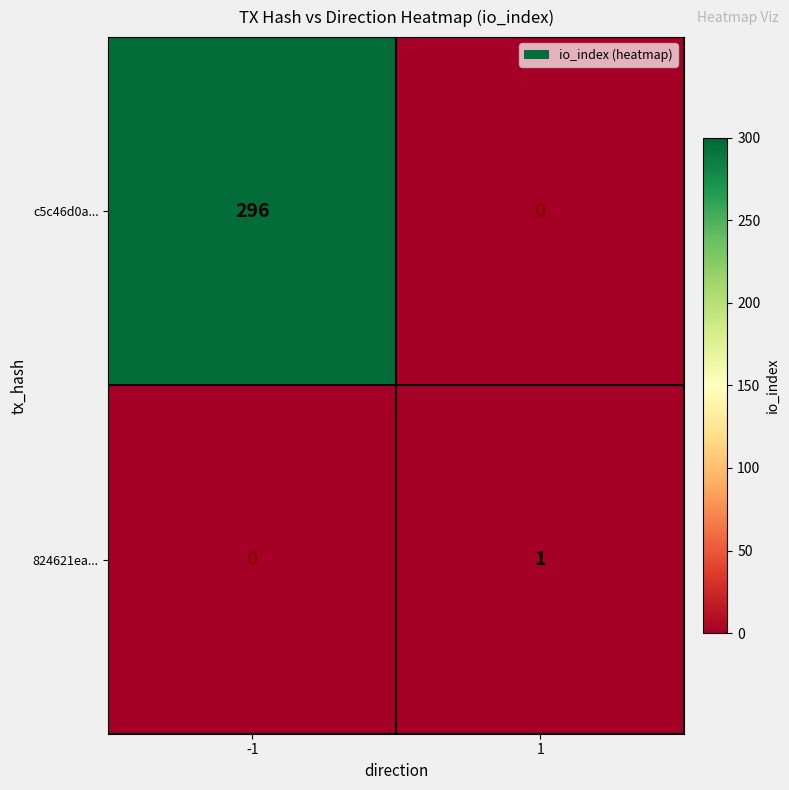

Reading left to right, extract all data points from this chart.

c5c46d0a...: -1=296	1=0
824621ea...: -1=0	1=1